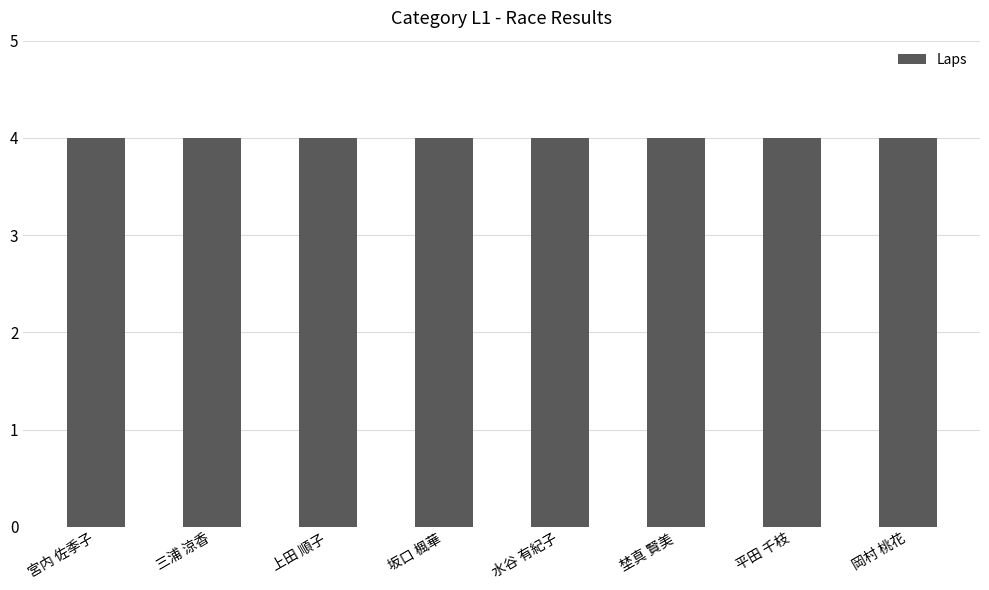

The Bib series shows 93 at 平田 千枝. True or false?

False